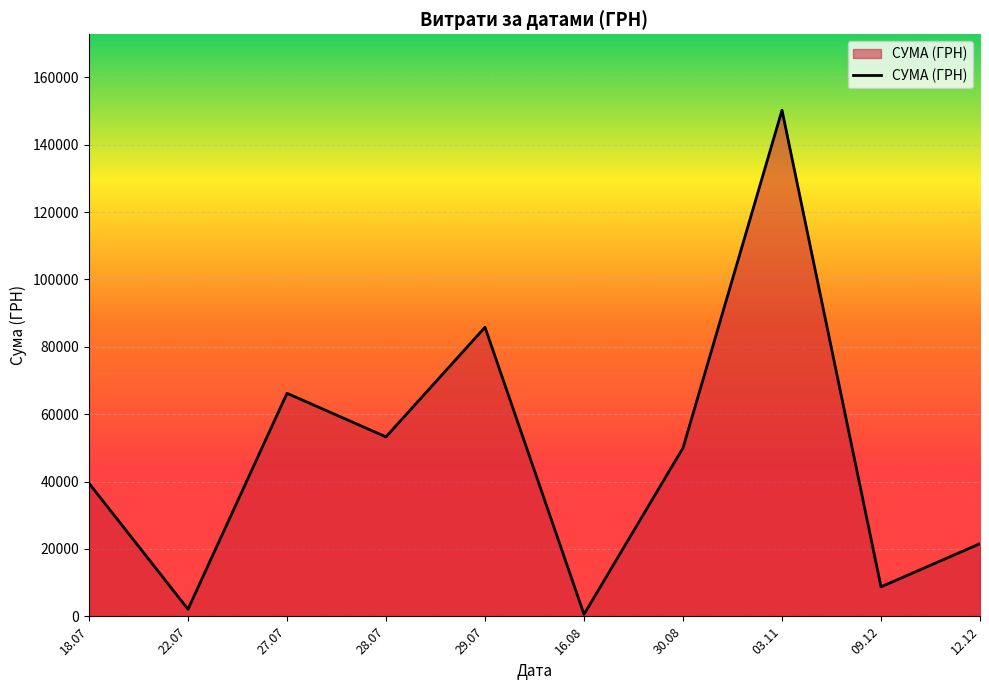

Which category has the highest value across all series?

03.11